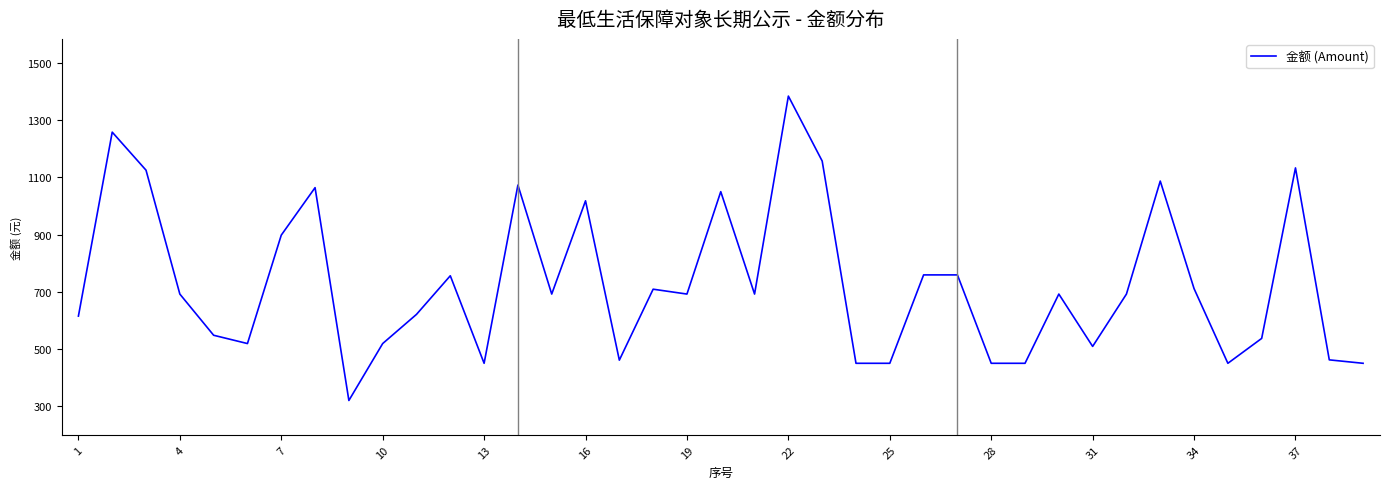

What is the difference between the maximum and minimum values?

1064